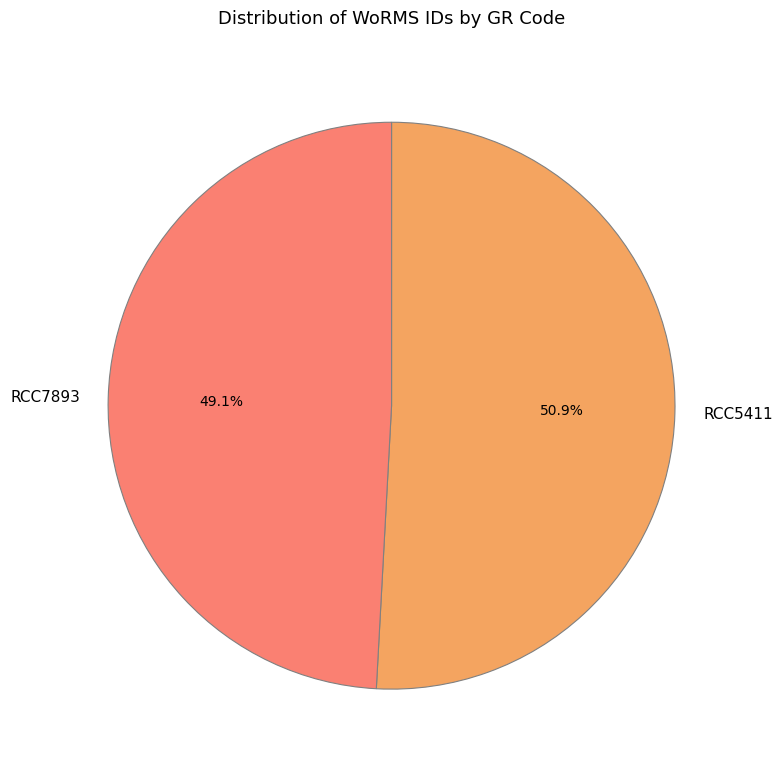

How many slices are in this pie chart?

2